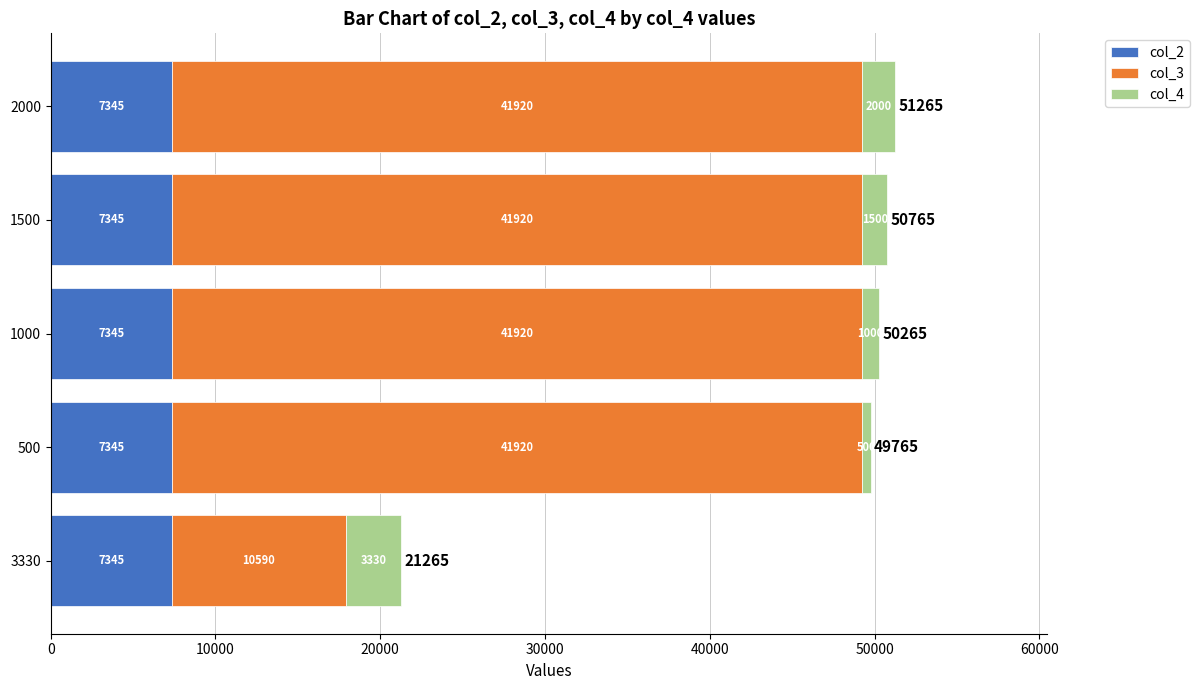

At which category is the sum across all series the highest?

2000